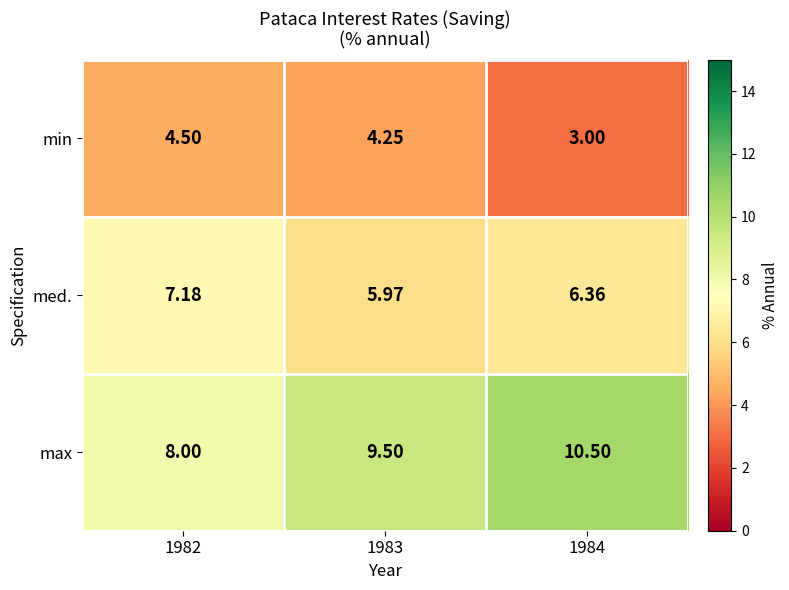

Is the value of med. at 1982 greater than the value of max at 1982?

No